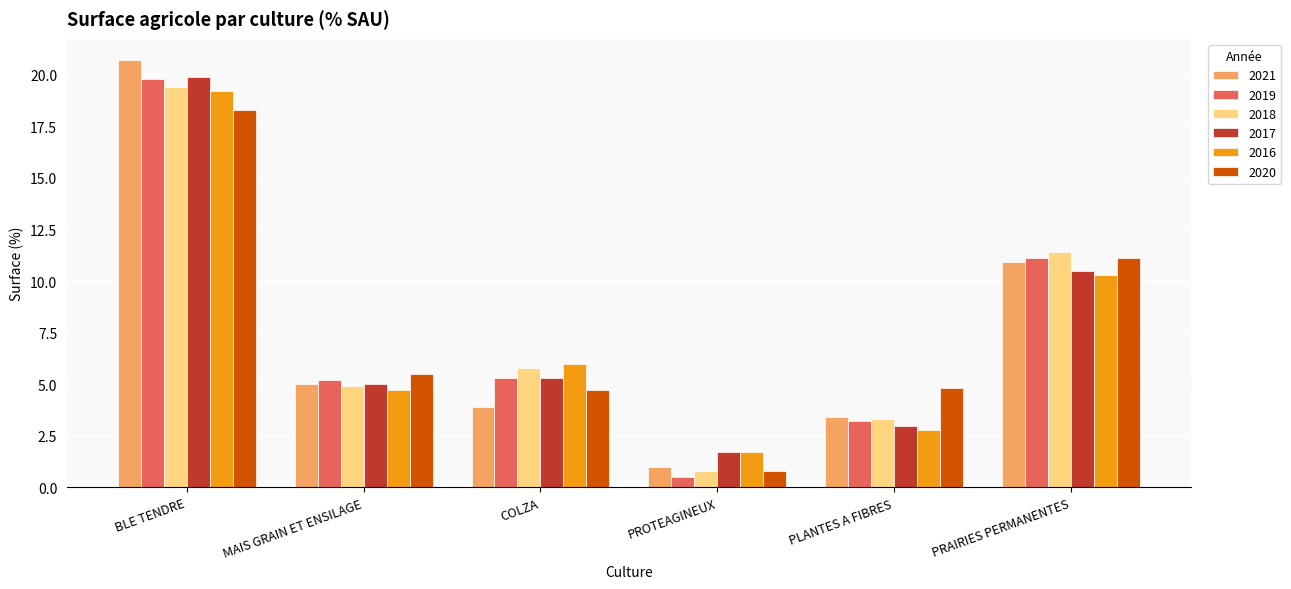

What is the label of the 6th bar from the left?

PRAIRIES PERMANENTES